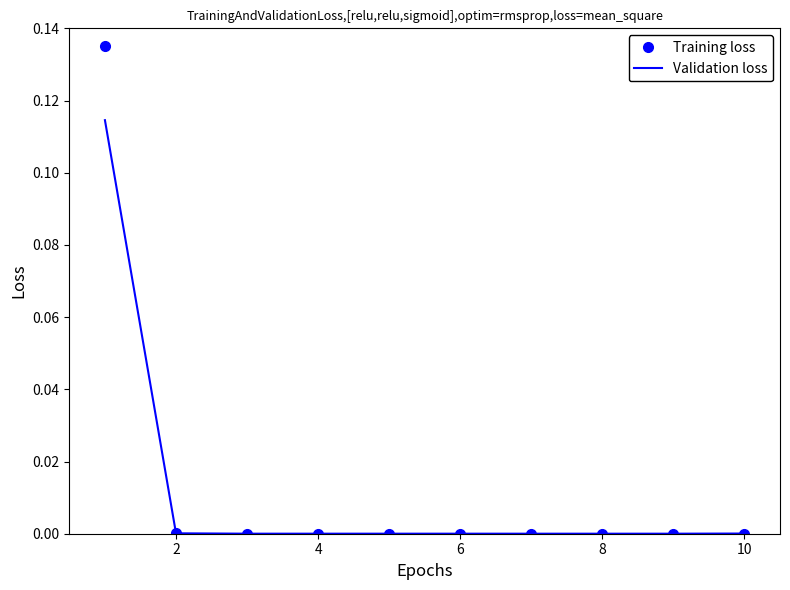

Rank the series by their maximum value, from highest to lowest.

Training loss, Validation loss